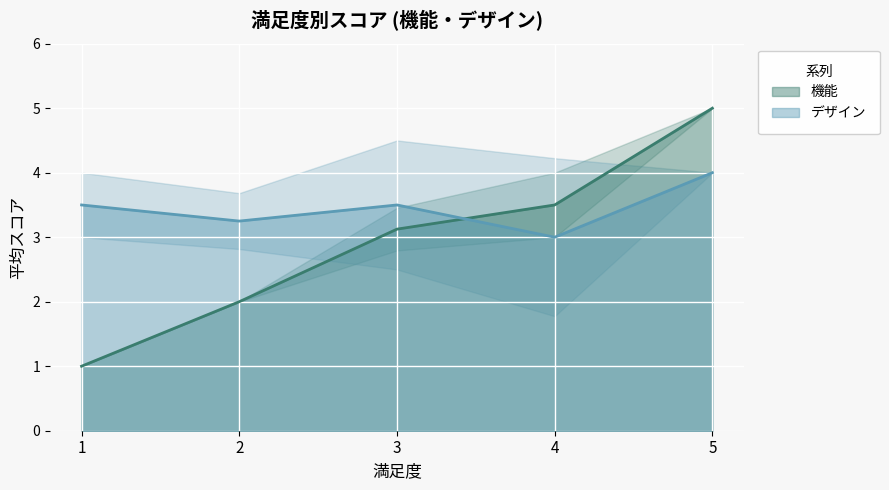

After their last crossing, which series has the higher values: デザイン or 機能?

機能